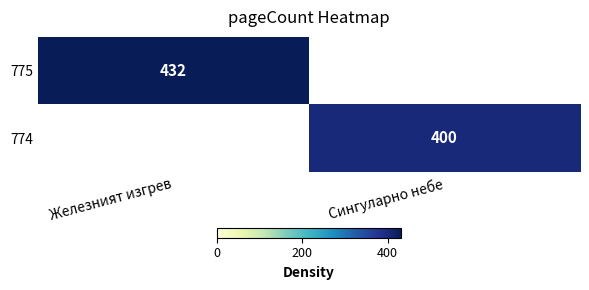

True or false: 774 has a value of 400 at Сингуларно небе.

True